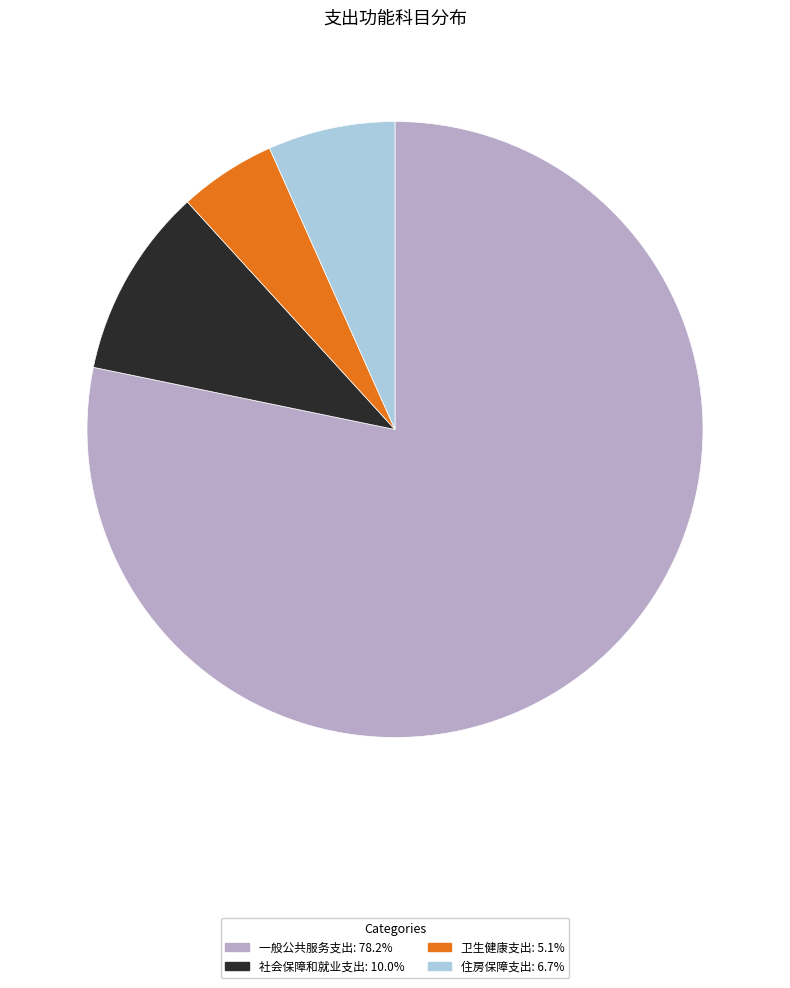

Which slice is the largest?

一般公共服务支出